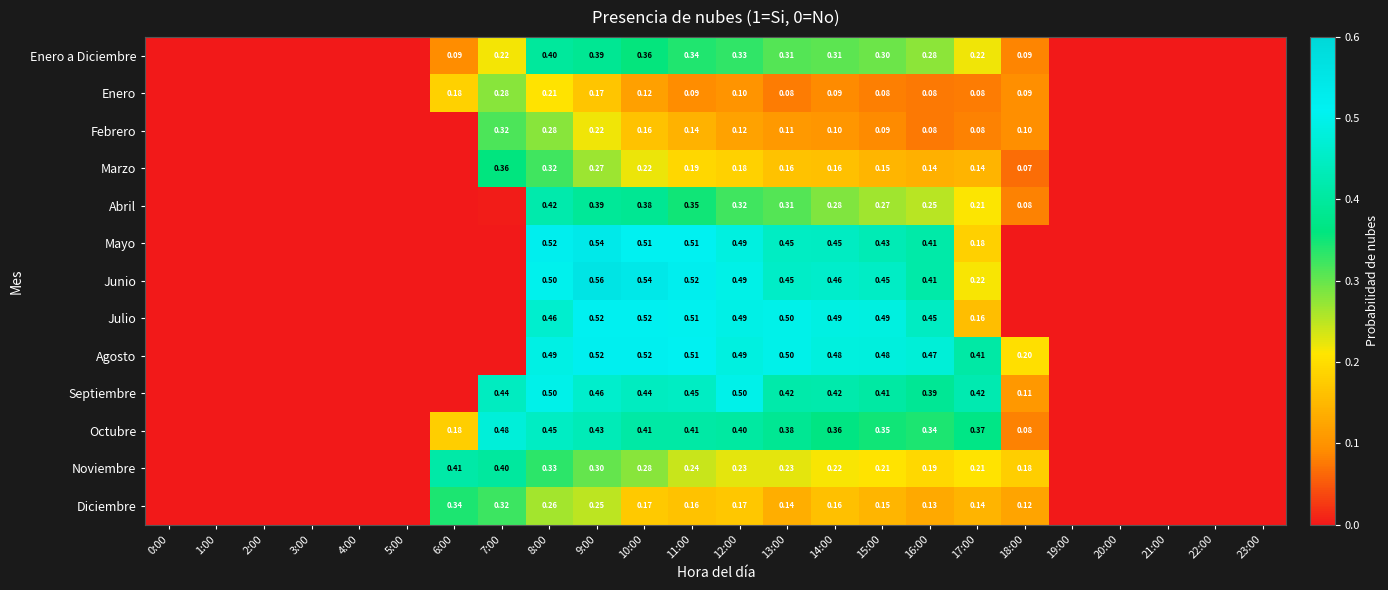

How many data points does each series have?

24